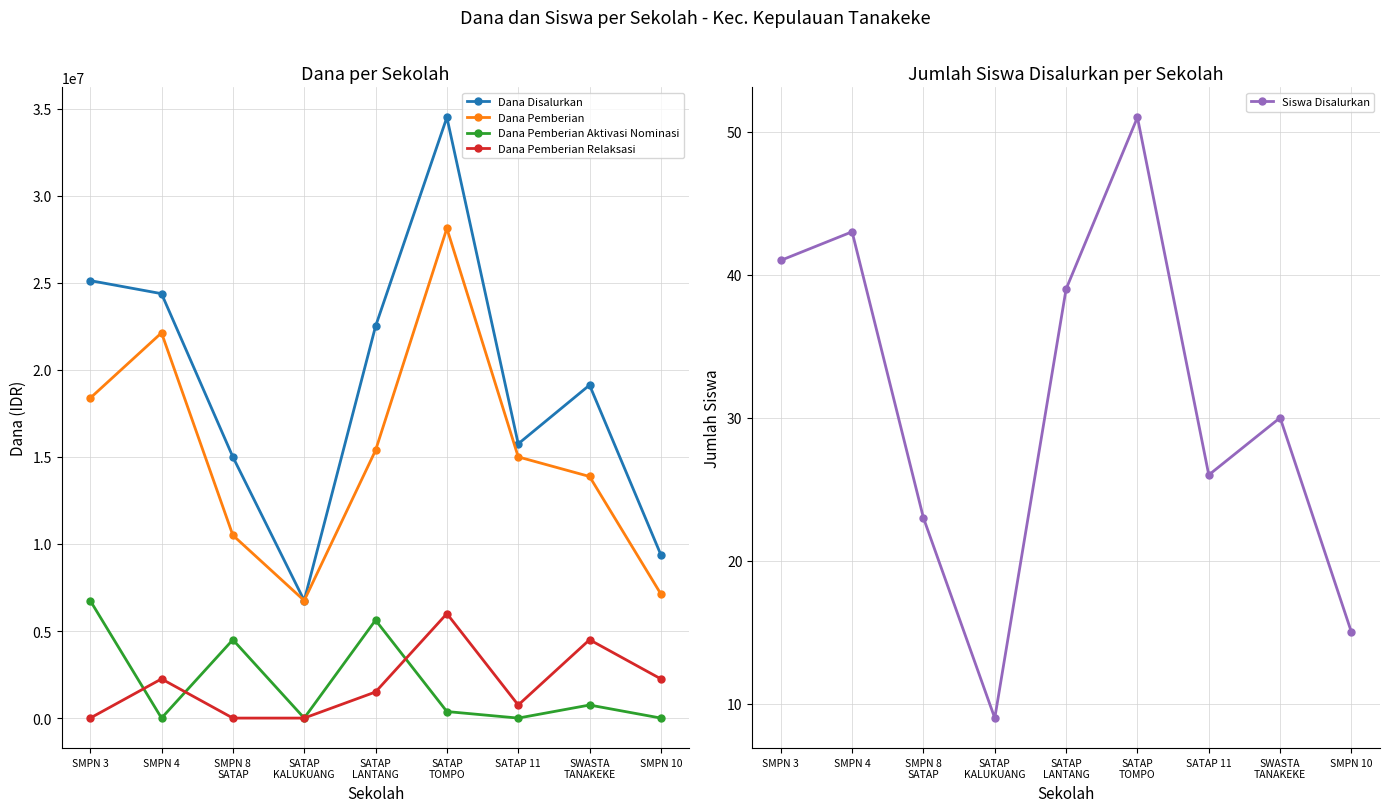

Reading left to right, list all the values displayed in this chart.

Dana Disalurkan: 25125000	24375000	15000000	6750000	22500000	34500000	15750000	19125000	9375000
Dana Pemberian: 18375000	22125000	10500000	6750000	15375000	28125000	15000000	13875000	7125000
Dana Pemberian Aktivasi Nominasi: 6750000	0	4500000	0	5625000	375000	0	750000	0
Dana Pemberian Relaksasi: 0	2250000	0	0	1500000	6000000	750000	4500000	2250000
Siswa Disalurkan: 41	43	23	9	39	51	26	30	15